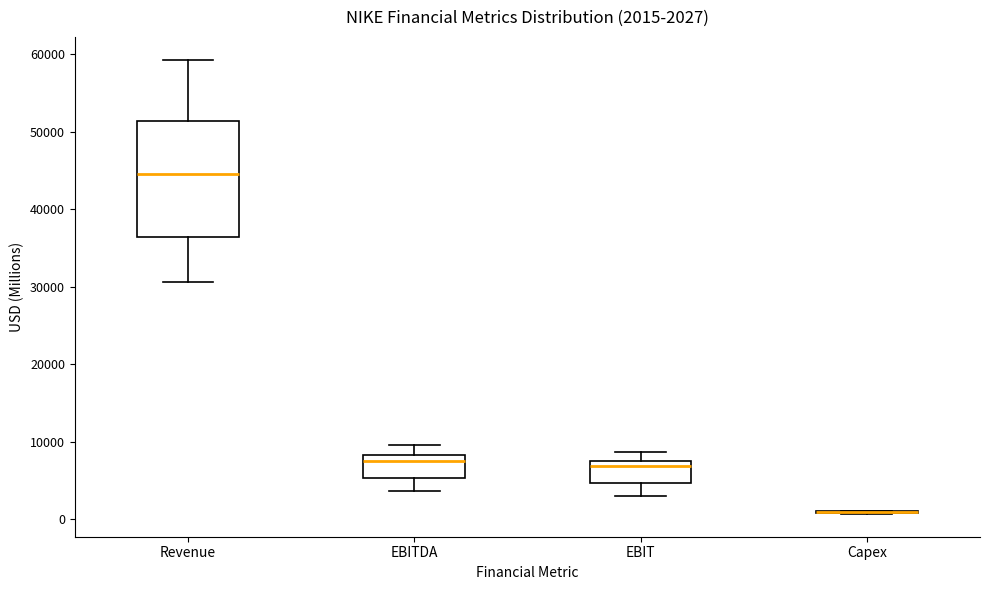

Which box is the tallest, from its lower edge to its upper edge?

Revenue